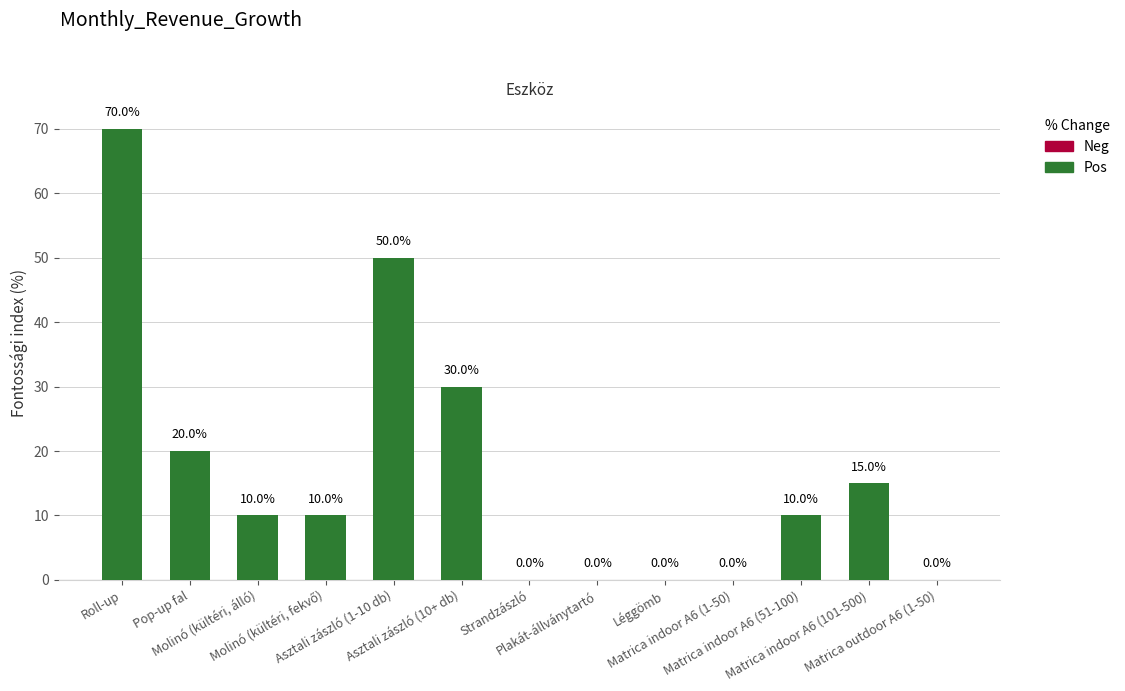

Reading left to right, list all the values displayed in this chart.

70	20	10	10	50	30	0	0	0	0	10	15	0